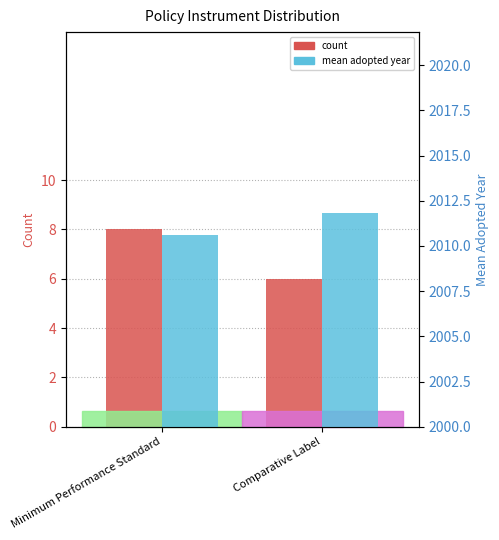

At how many categories does at least one series exceed 1305?

2